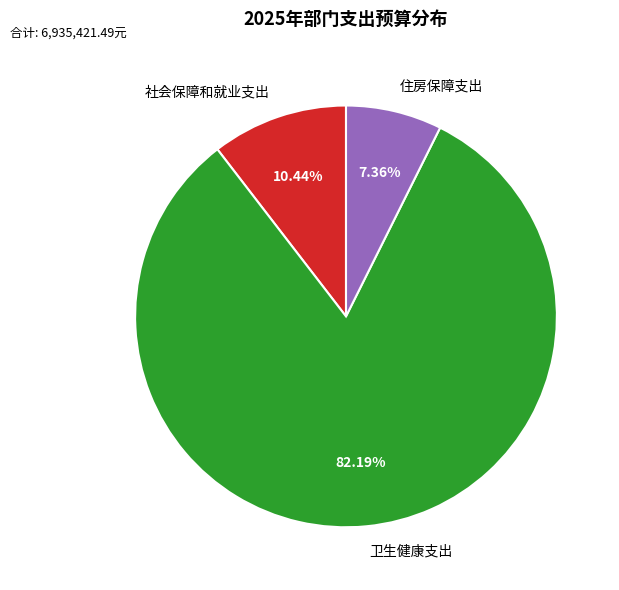

Which has a higher value, 住房保障支出 or 卫生健康支出?

卫生健康支出